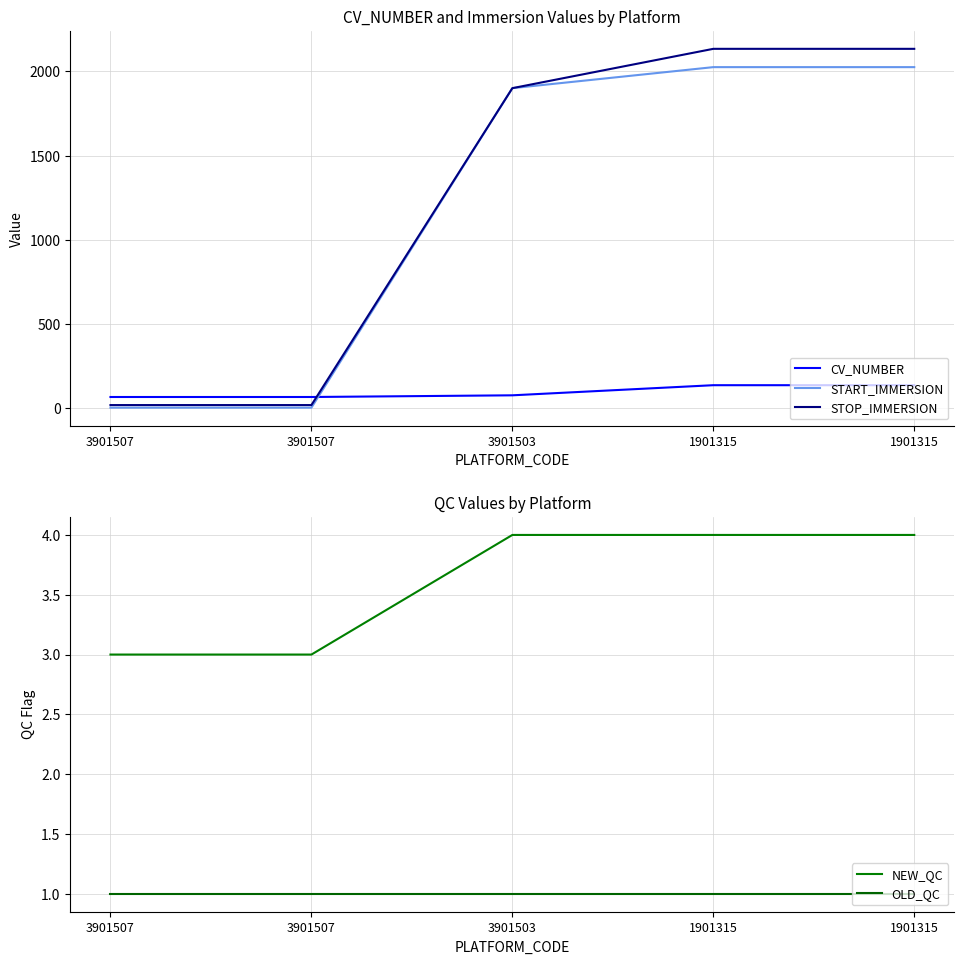

Reading left to right, transcribe all the data shown in this chart.

CV_NUMBER: 3901507=68.0	3901507=68.0	3901503=78.0	1901315=138.0	1901315=138.0
START_IMMERSION: 3901507=4.7	3901507=4.7	3901503=1900.2	1901315=2024.9	1901315=2024.9
STOP_IMMERSION: 3901507=20.1	3901507=20.1	3901503=1900.2	1901315=2133.5	1901315=2133.5
NEW_QC: 3901507=3.0	3901507=3.0	3901503=4.0	1901315=4.0	1901315=4.0
OLD_QC: 3901507=1.0	3901507=1.0	3901503=1.0	1901315=1.0	1901315=1.0